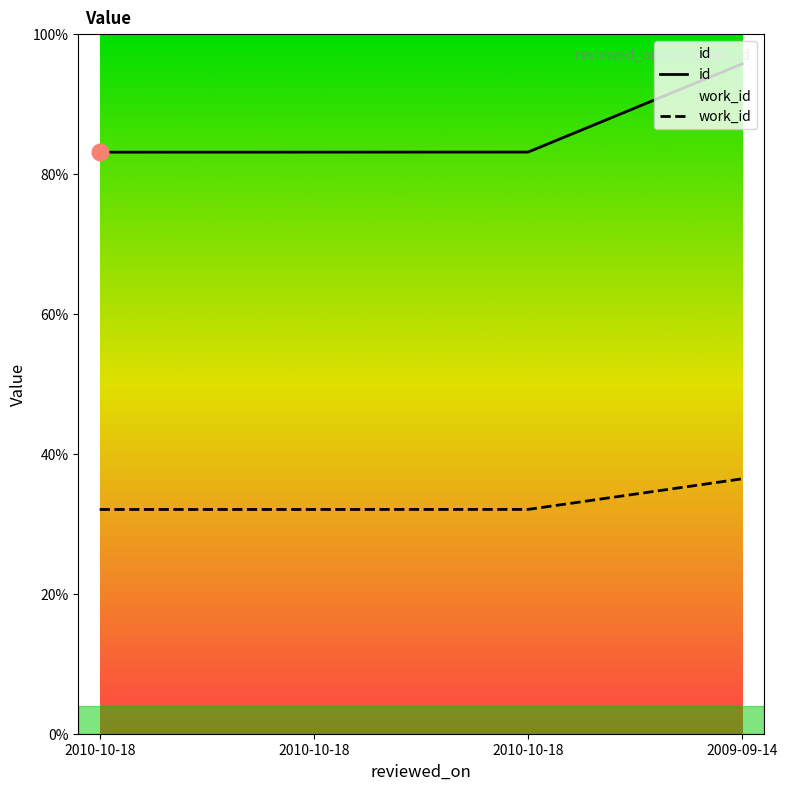

Which has a higher value, 2009-09-14 or 2010-10-18?

2009-09-14